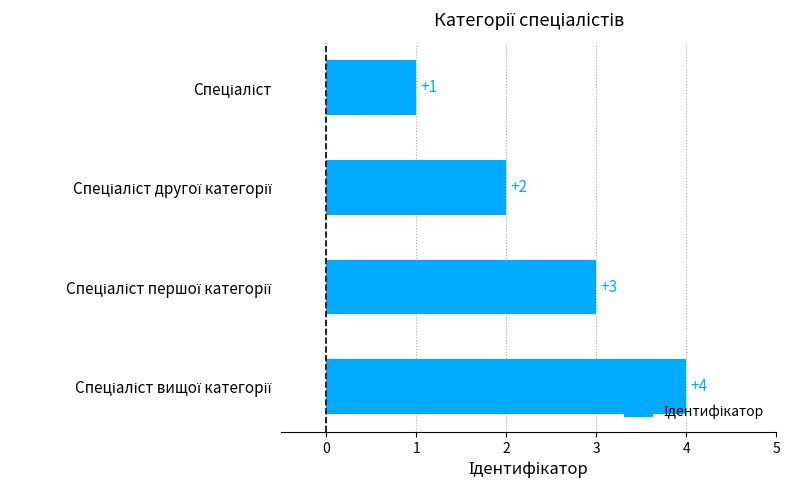

How many data points are less than 3?

2